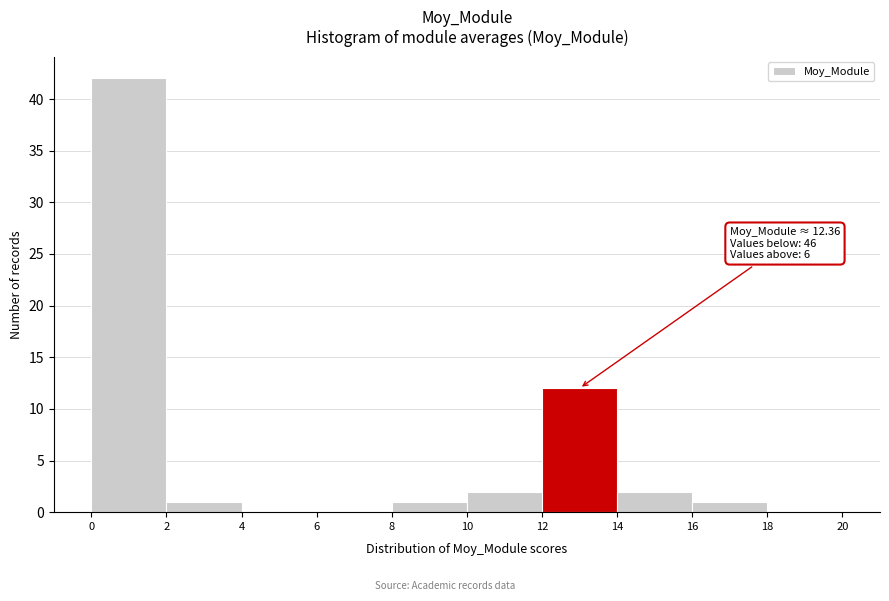

Reading left to right, extract all data points from this chart.

0=42	2=1	4=0	6=0	8=1	10=2	12=12	14=2	16=1	18=0